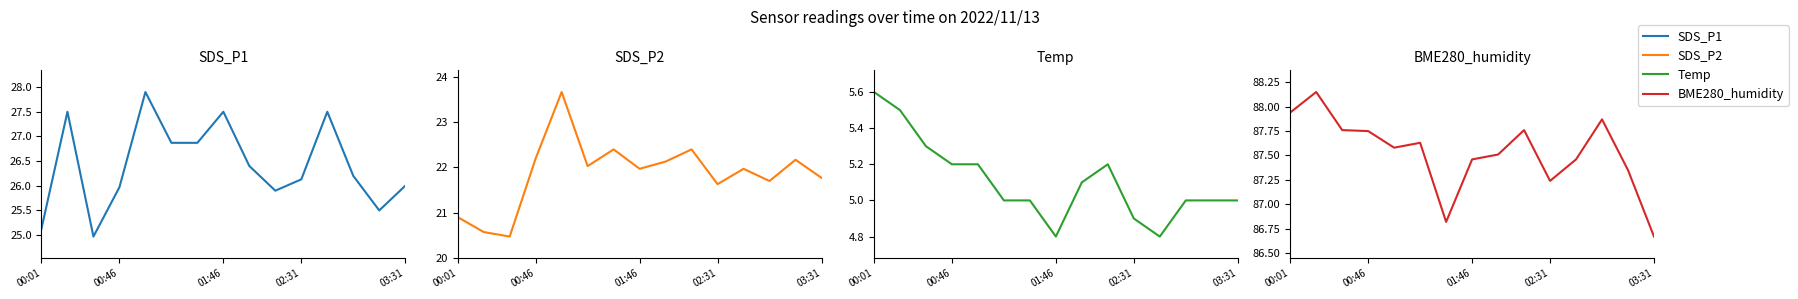

True or false: Temp and SDS_P1 intersect in this chart.

False